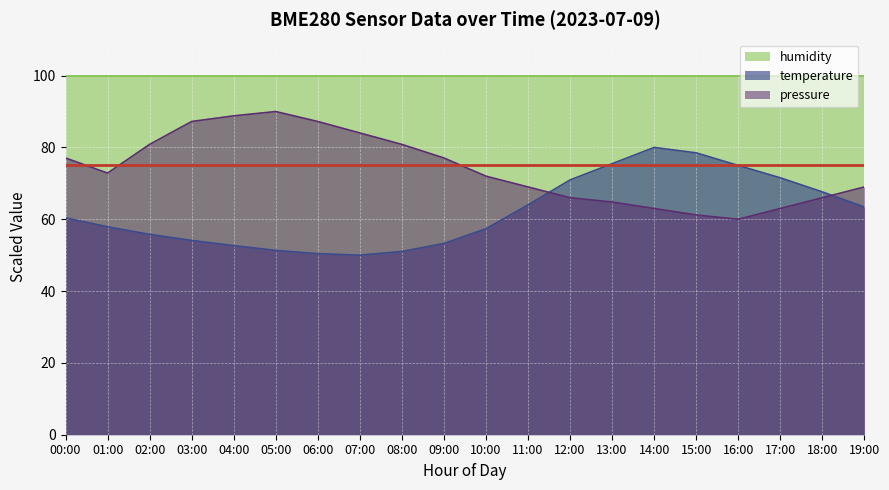

Where is the data nearest to the value 65?

11:00